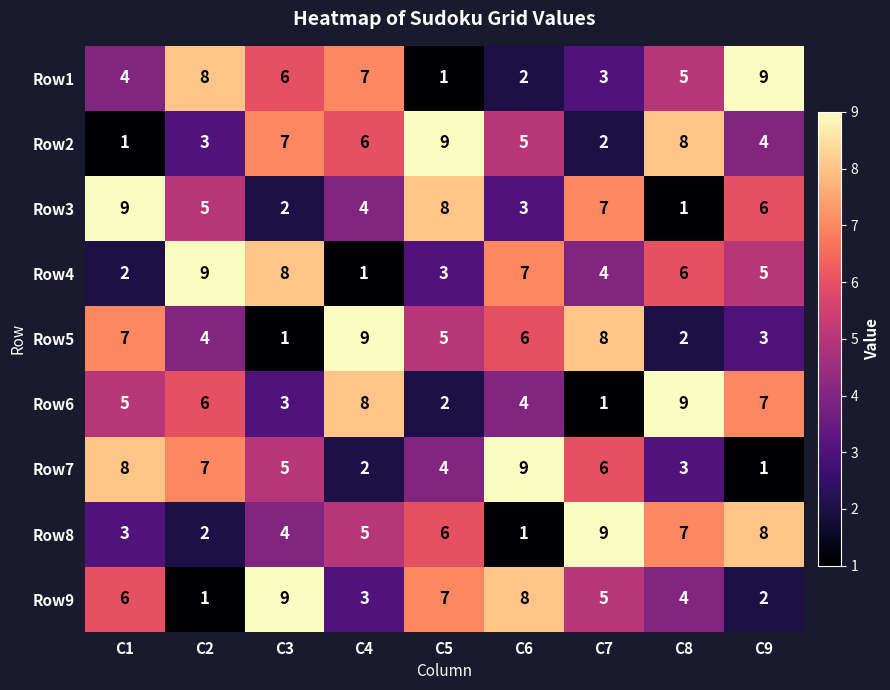

What is the spread (max minus min) of values at C4?

8